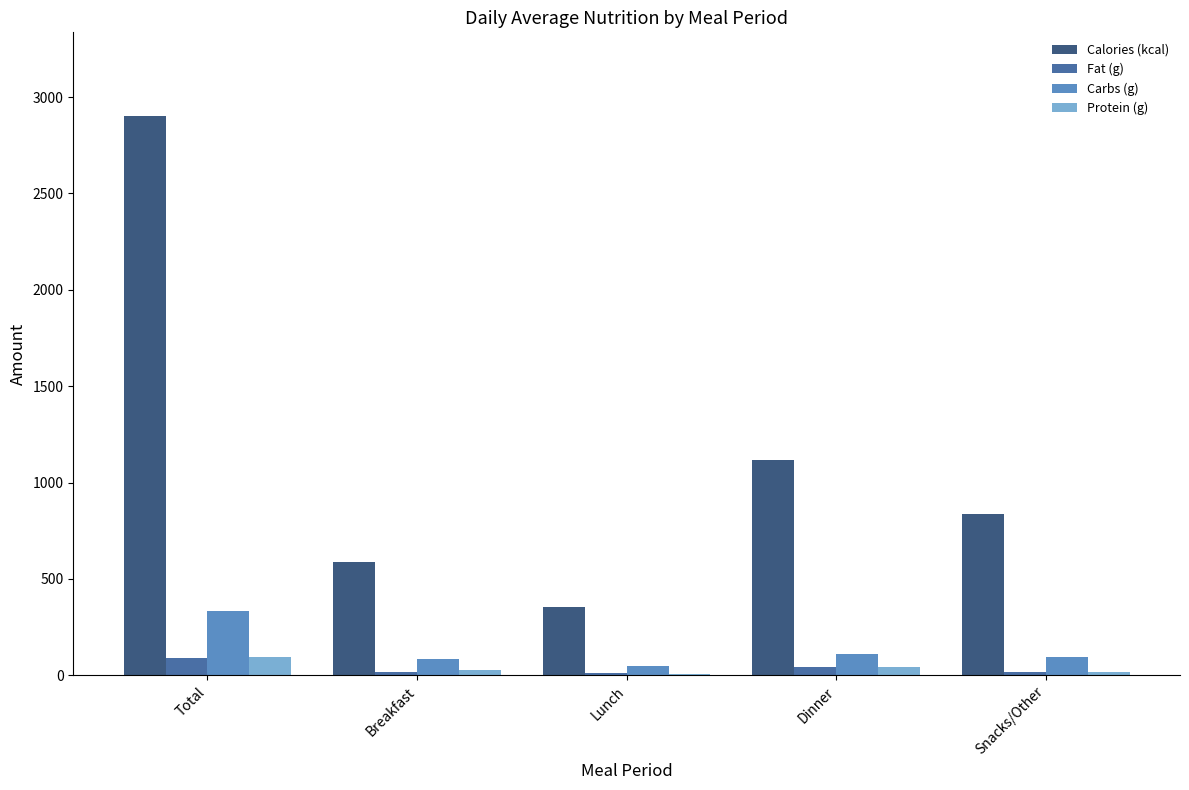

What is the approximate value of Calories (kcal) at Total?

2901.0